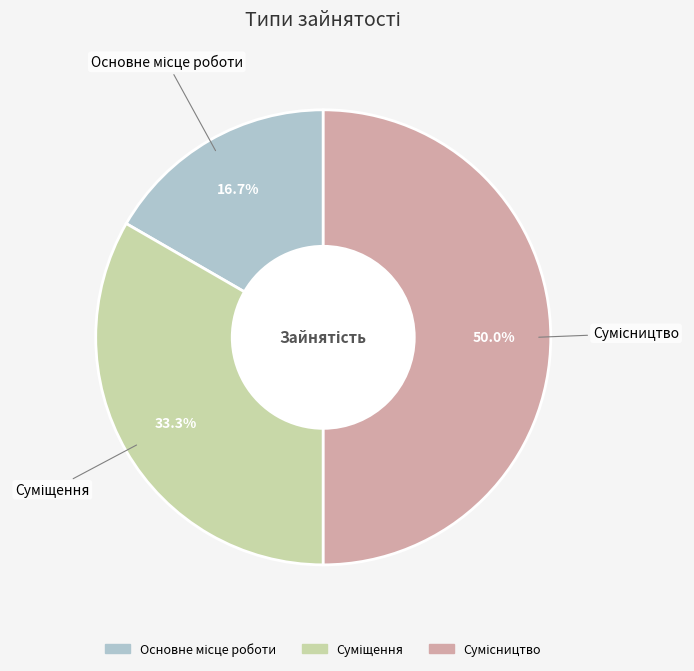

To the nearest percent, what is the difference between the Суміщення and Сумісництво slice percentages?

17%